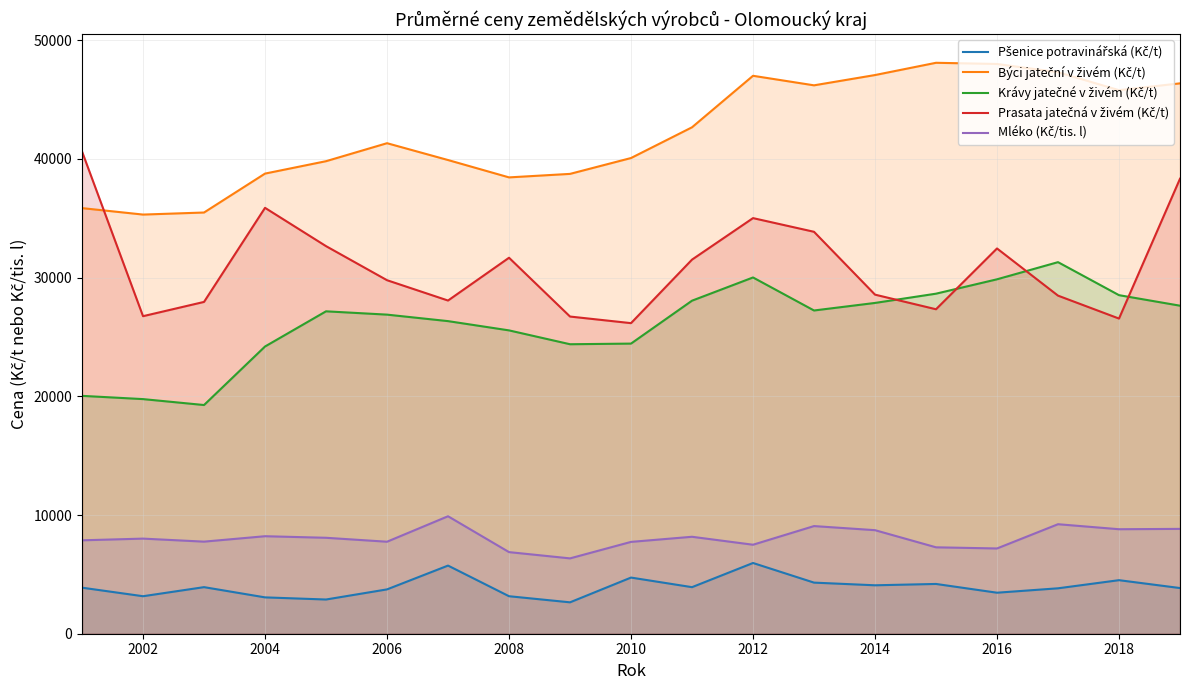

What is the smallest value displayed?

2645